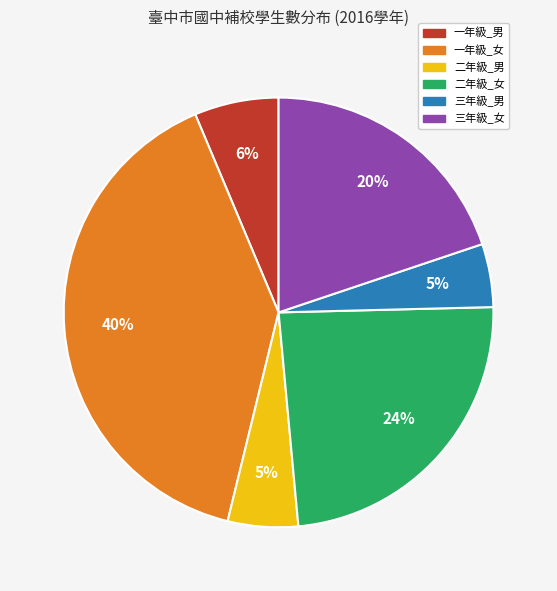

What is the largest slice in the pie chart?

一年級_女